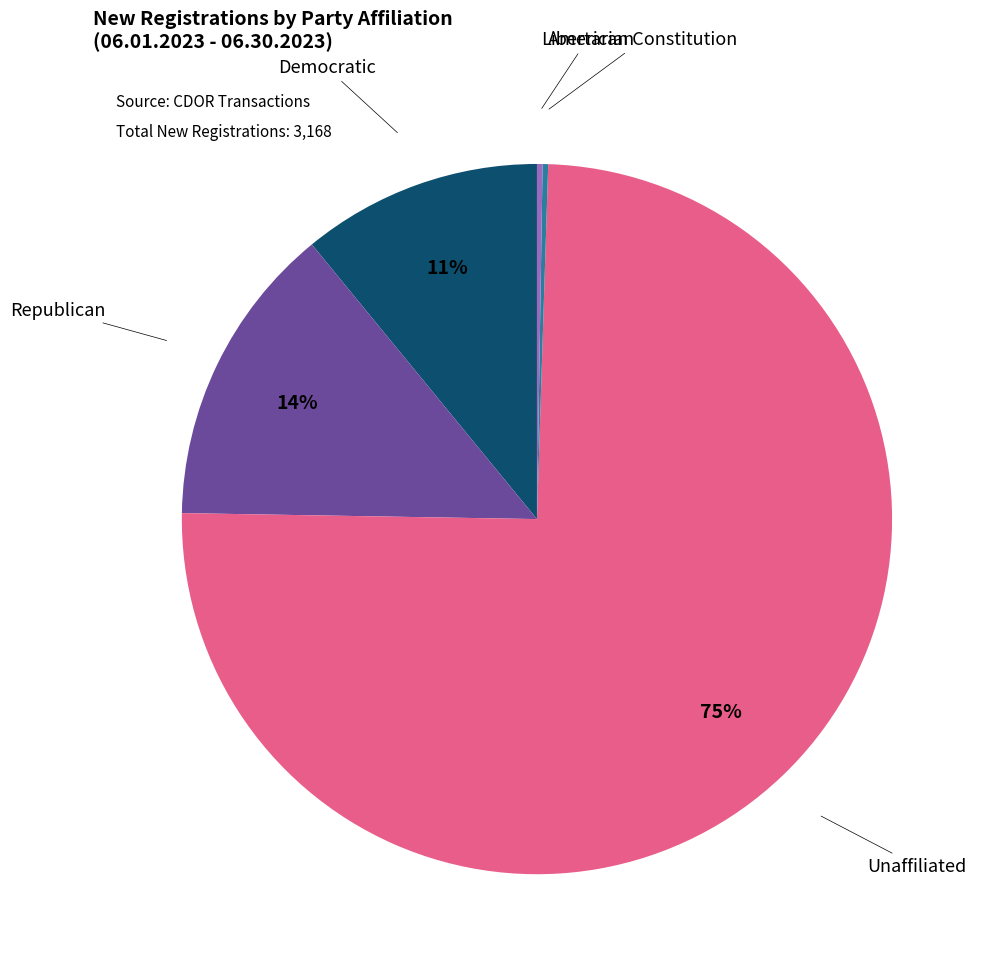

Is there a majority slice in this chart?

Yes